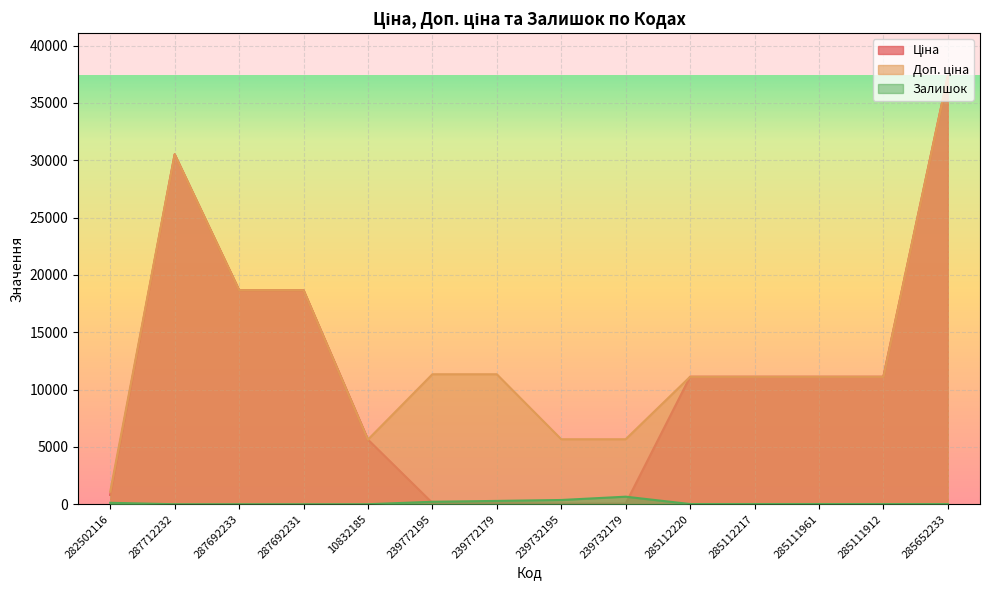

What is the label of the 6th point from the right?

239732179